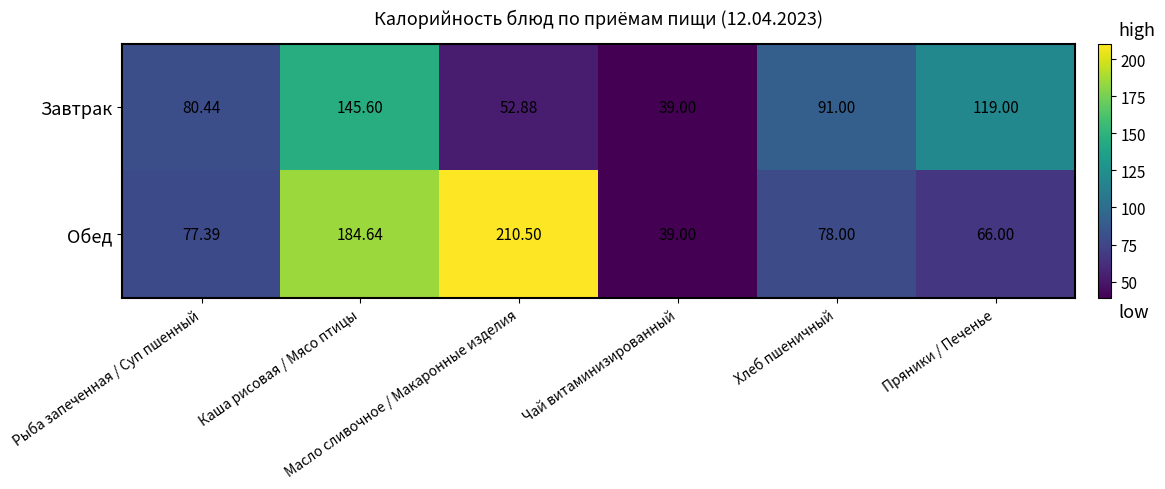

List the series in order of their overall mean, lowest first.

Завтрак, Обед